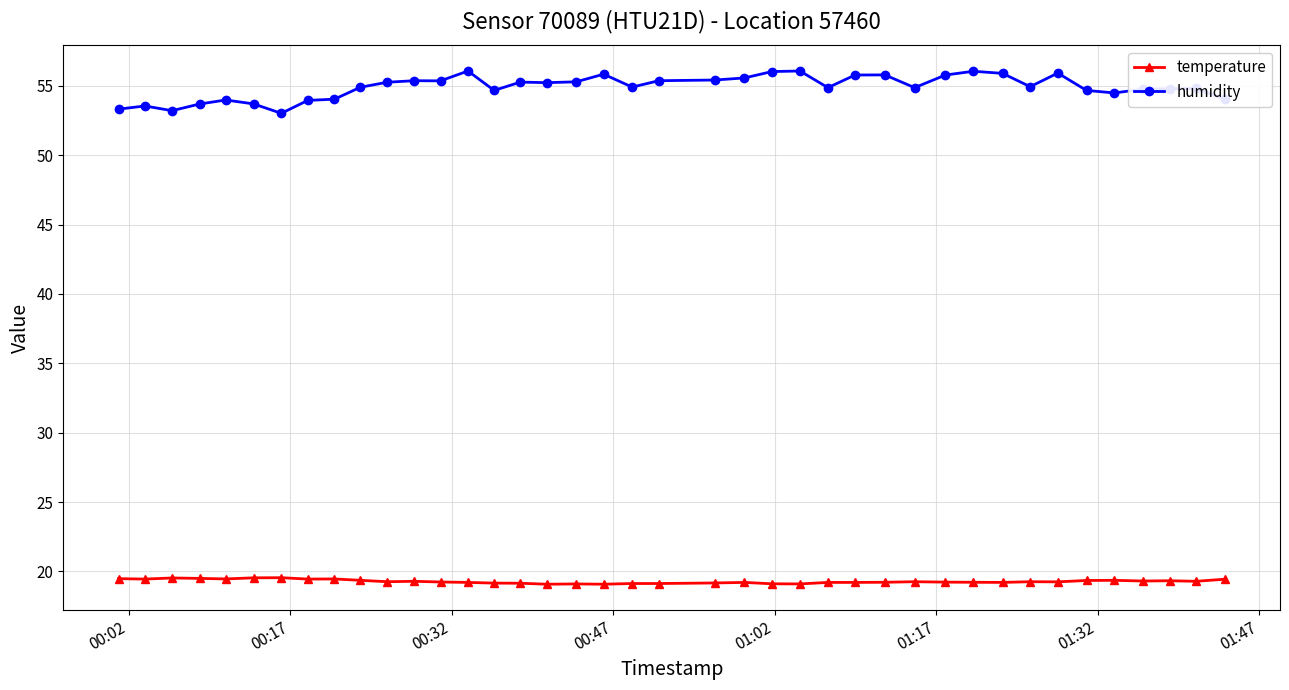

What is the value of the humidity point at the 16th from the left?

55.3